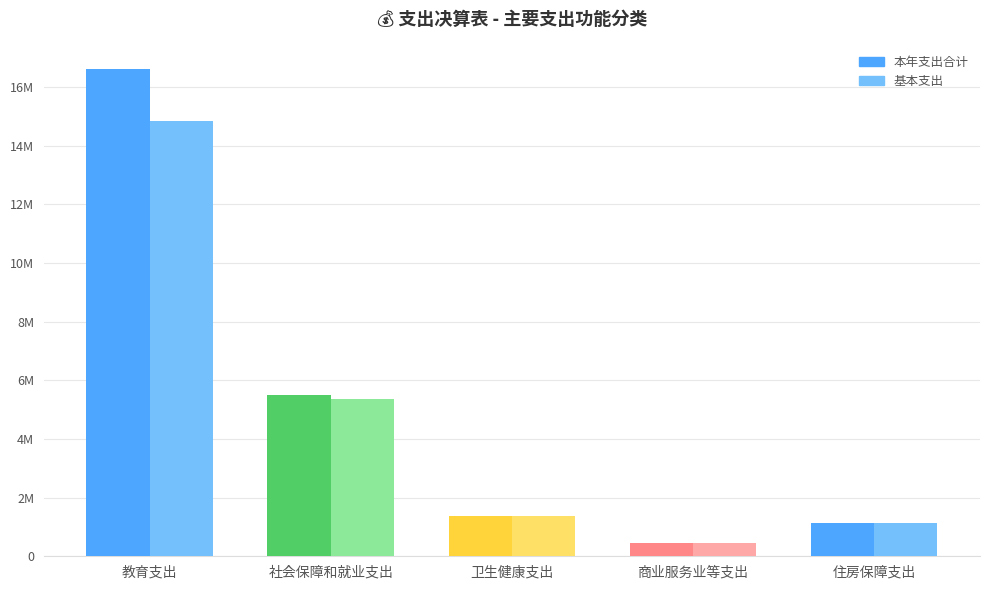

Does the chart contain stacked bars?

No